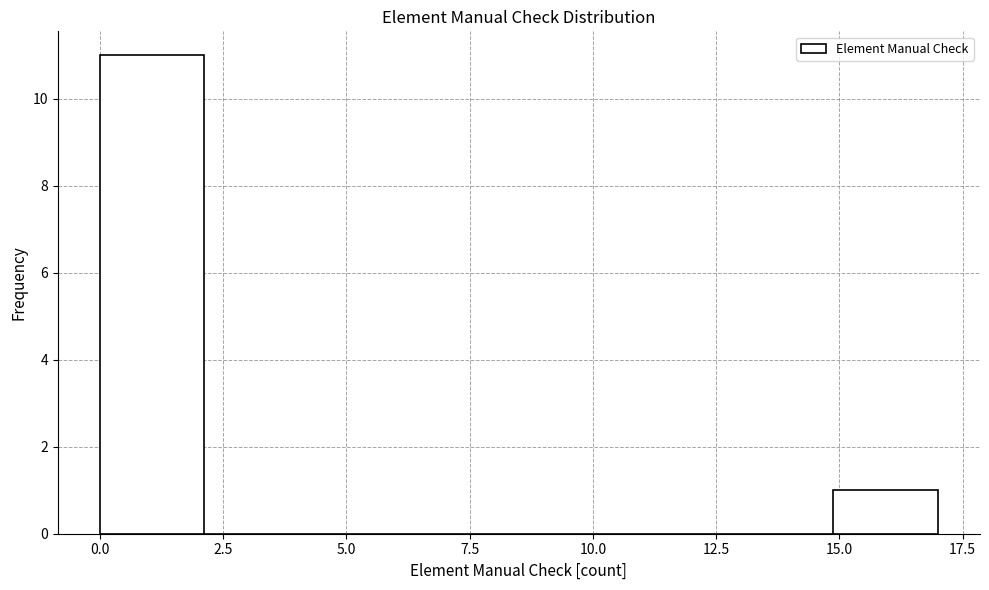

Reading left to right, transcribe this chart: for each bar, give the range it covers on the x-axis and its height. Neither the bar edges nor the heights are printed on the chart, so give them approximately, as read against the axes.

0.0 to 2.0: 11
2.0 to 4.5: 0
4.5 to 6.5: 0
6.5 to 8.5: 0
8.5 to 10.5: 0
10.5 to 13.0: 0
13.0 to 15.0: 0
15.0 to 17.0: 1